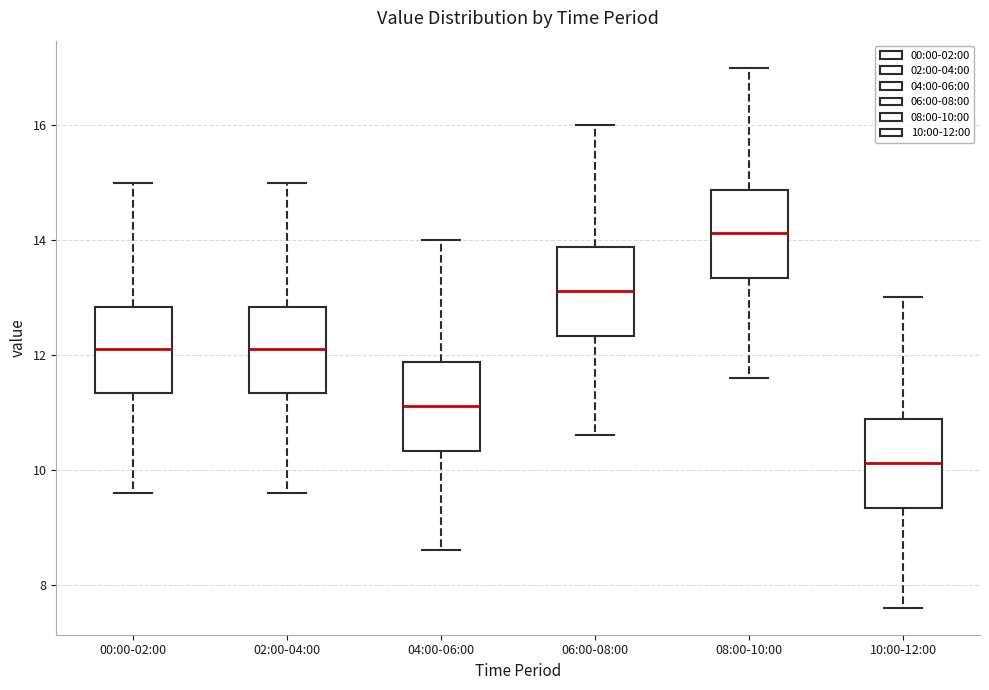

Reading left to right, transcribe this box plot: for each box, give where its median line is, the range the box spans, and where its two whiskers end, as read against the y-axis. The values are not printed on the chart, so give them approximately, as read against the axis.

00:00-02:00: median 12.2, box 11.4 to 12.8, whiskers 9.6 to 15.0
02:00-04:00: median 12.2, box 11.4 to 12.8, whiskers 9.6 to 15.0
04:00-06:00: median 11.2, box 10.4 to 11.8, whiskers 8.6 to 14.0
06:00-08:00: median 13.2, box 12.4 to 13.8, whiskers 10.6 to 16.0
08:00-10:00: median 14.2, box 13.4 to 14.8, whiskers 11.6 to 17.0
10:00-12:00: median 10.2, box 9.4 to 10.8, whiskers 7.6 to 13.0